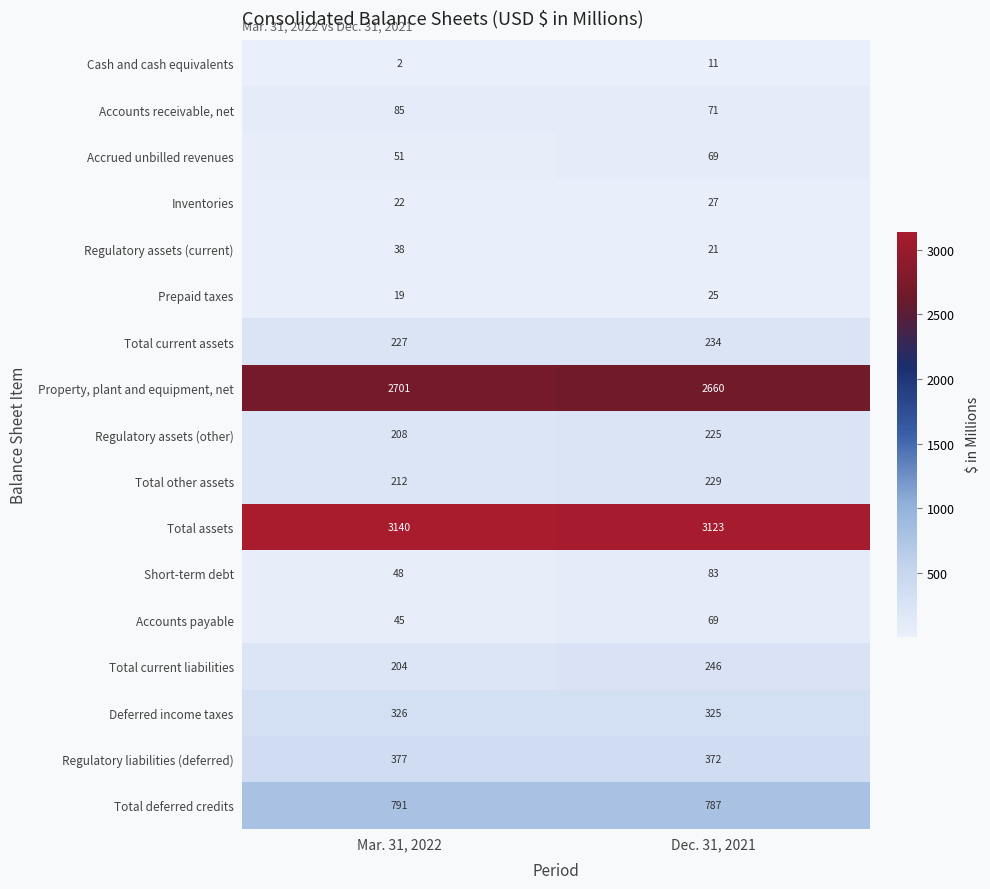

What is the total value across all series at Mar. 31, 2022?

8496